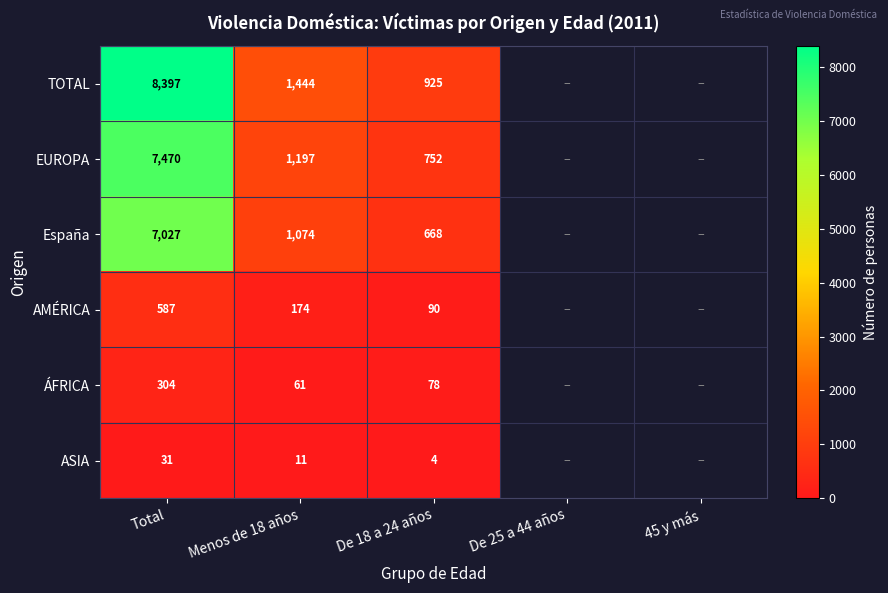

True or false: EUROPA has a value of 10840 at Total.

False